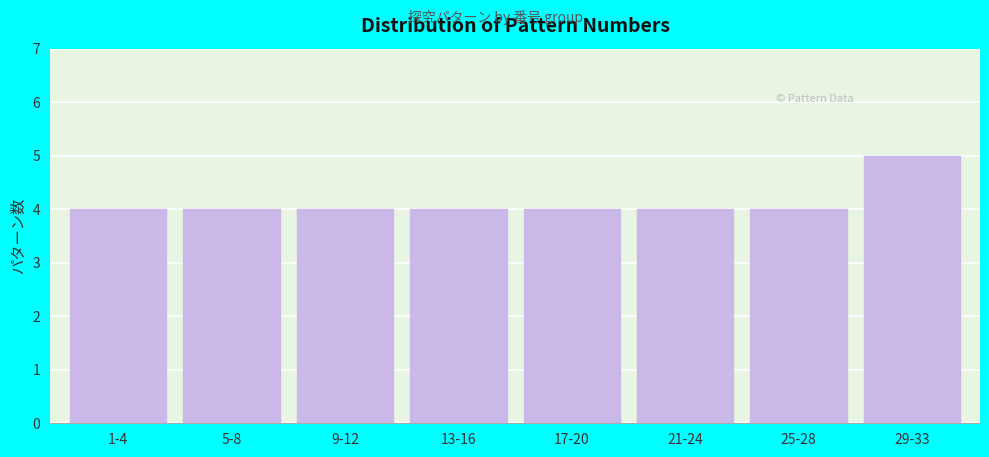

Reading left to right, what are all the values shown in this chart?

1-4=4	5-8=4	9-12=4	13-16=4	17-20=4	21-24=4	25-28=4	29-33=5